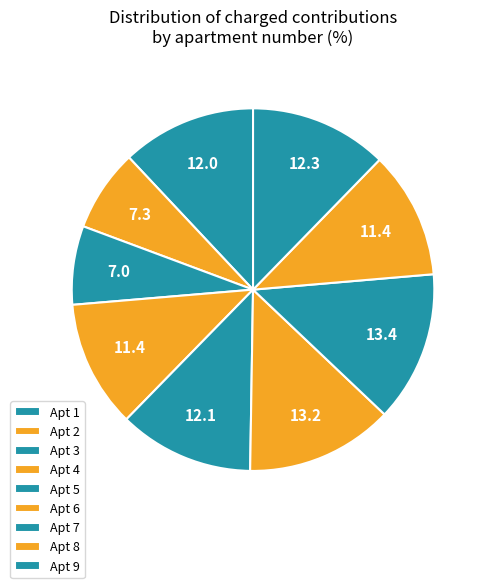

Count the number of slices in the pie.

9